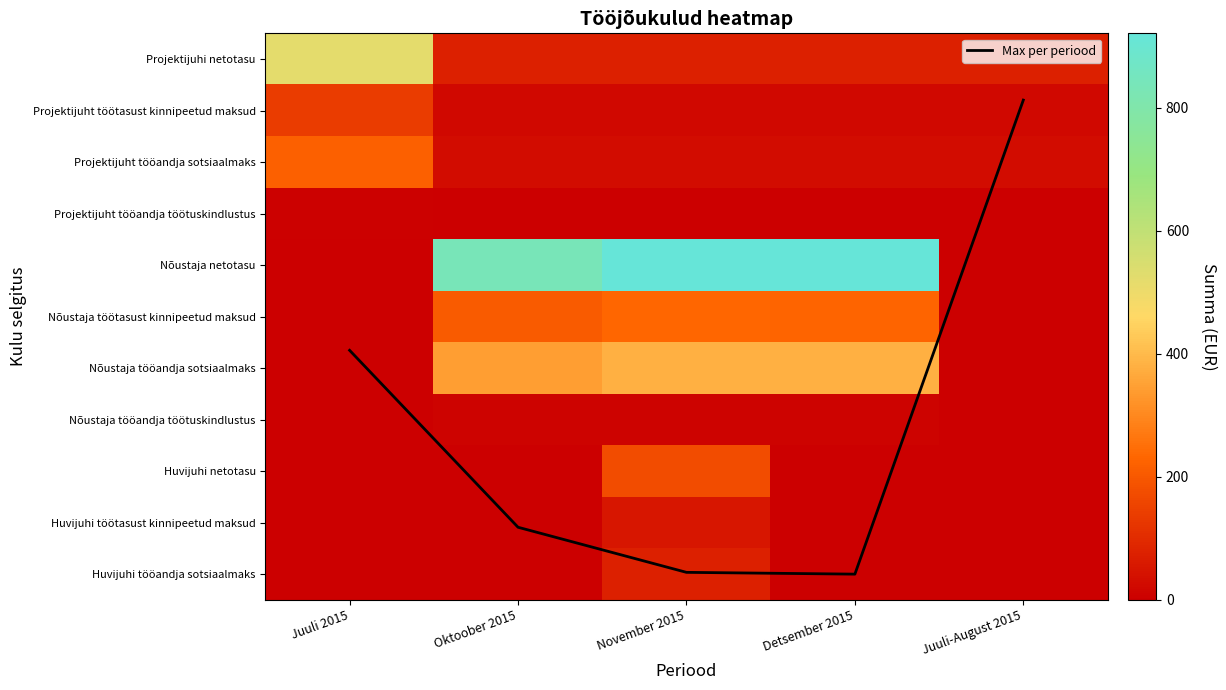

Which series has the largest range (max minus min)?

Nõustaja netotasu